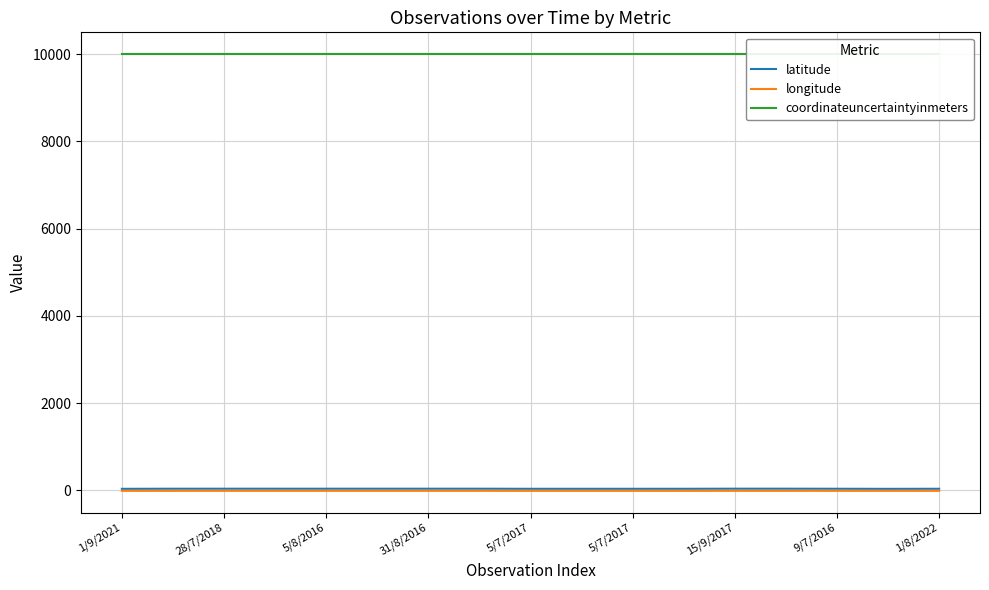

Where is latitude nearest to the value 38?

5/7/2017